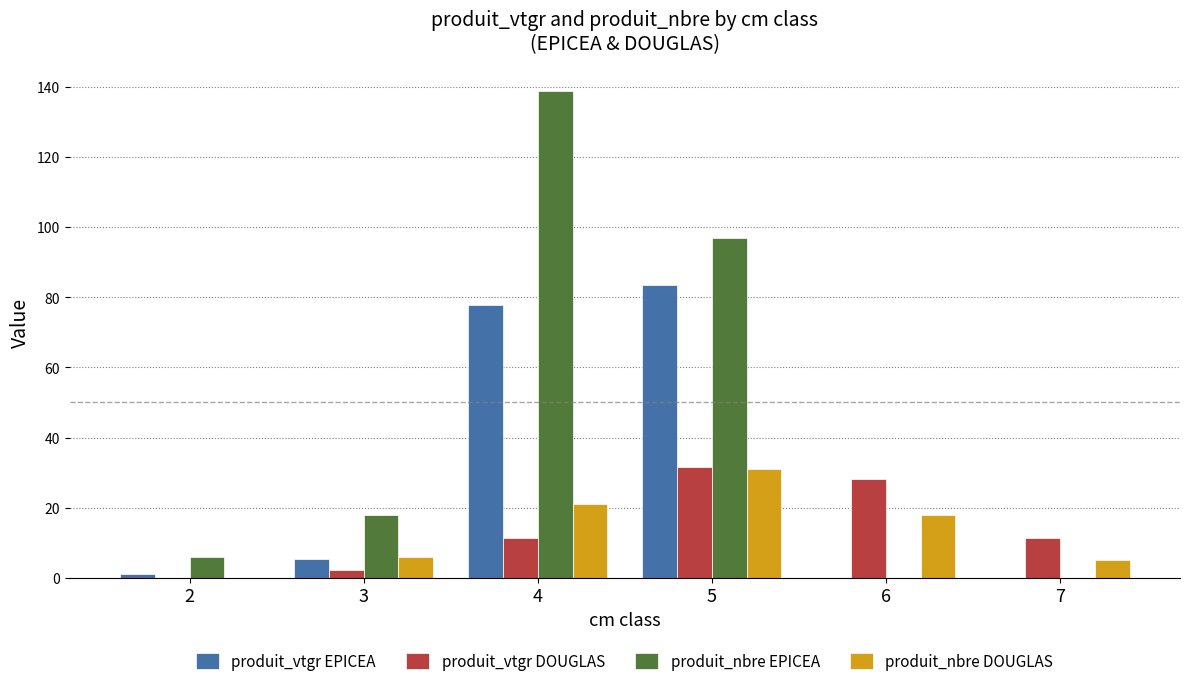

What is the sum of all produit_vtgr EPICEA values?

168.0